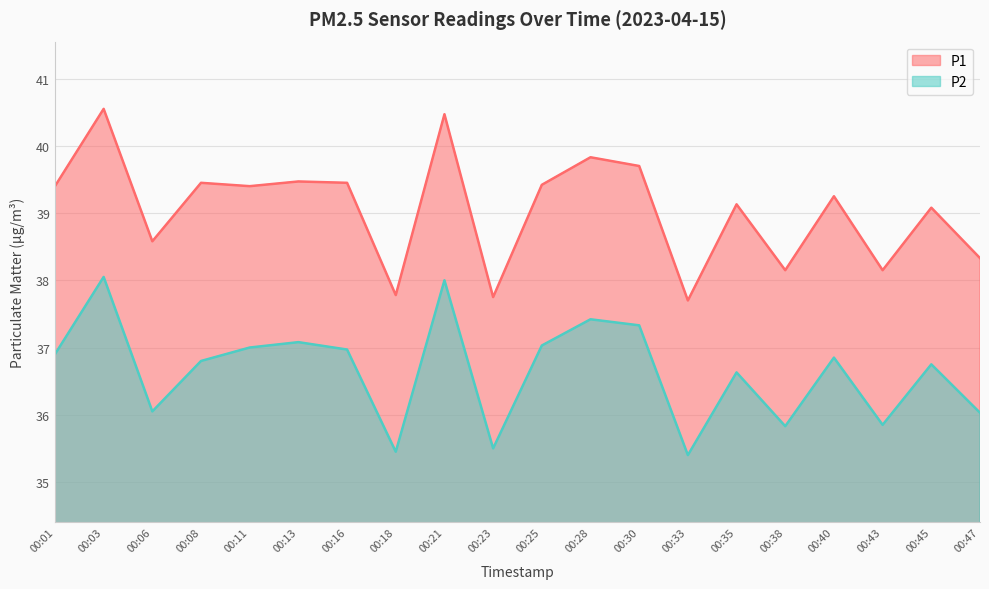

What is the maximum value for P1?

40.5